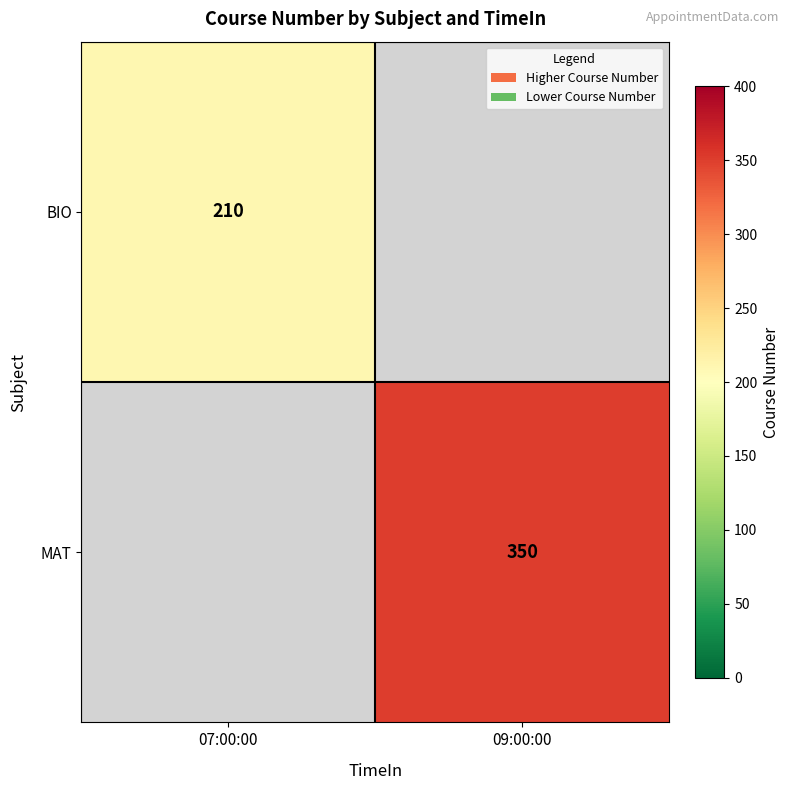

Is it true that MAT equals 350 at 09:00:00?

True